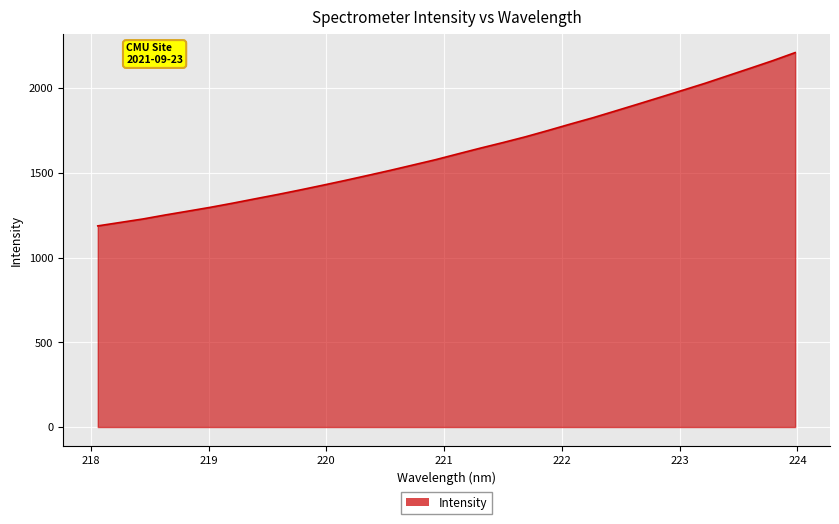

What is the maximum value shown in the chart?

2210.3